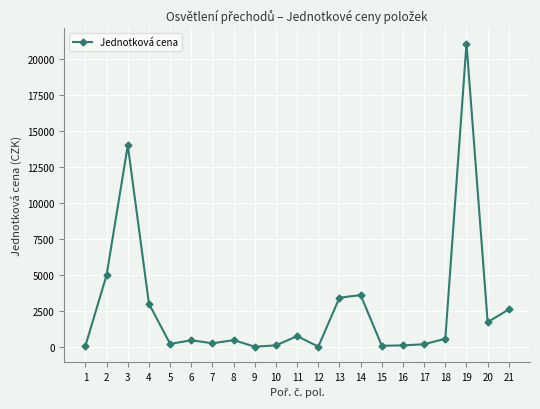

What is the difference between the maximum and second lowest values?

21050